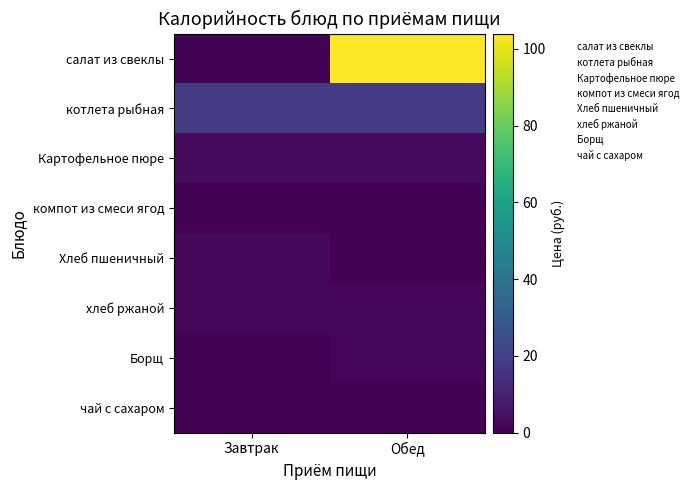

What is the total value across all series at Завтрак?

25.5